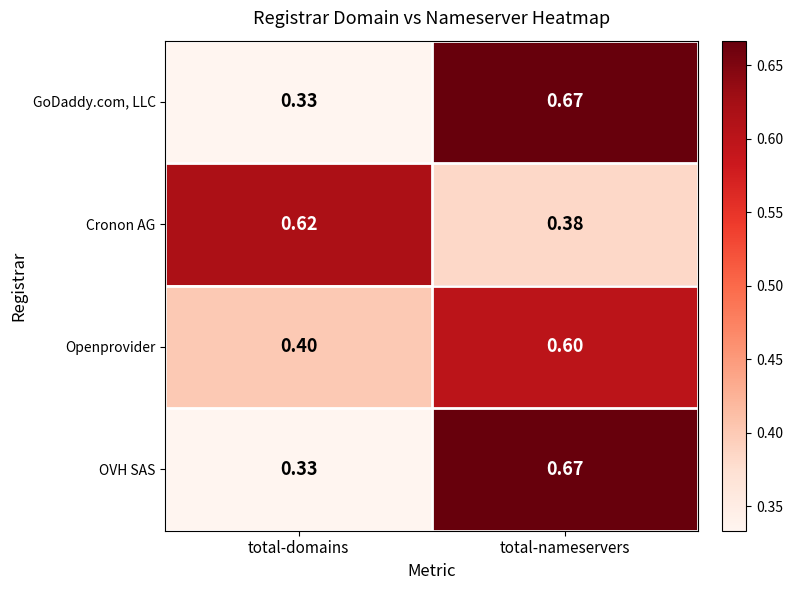

At which category is the sum across all series the highest?

total-nameservers